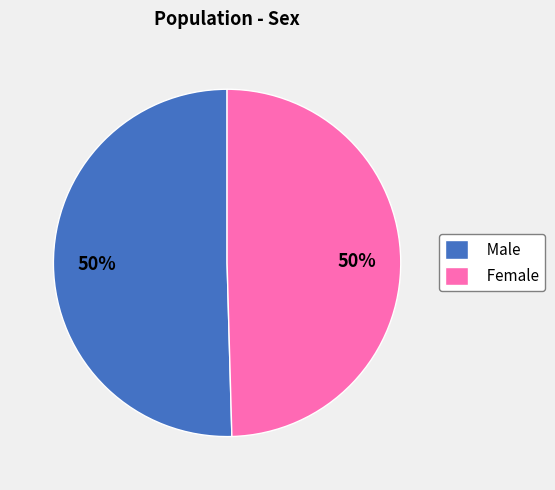

To the nearest percent, what portion does Male represent?

50%